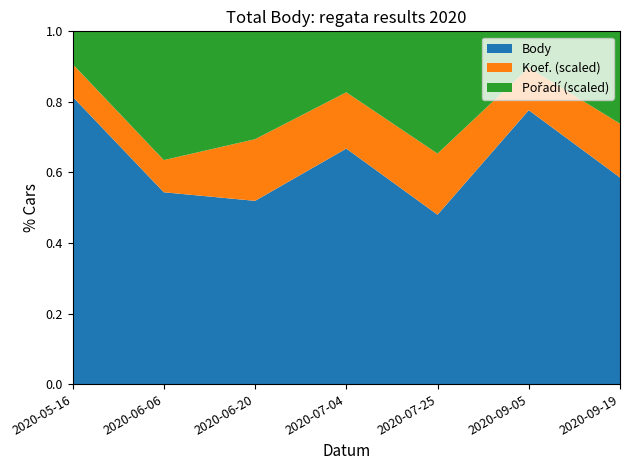

Is it true that Body equals 0.4 at 2020-06-06?

False